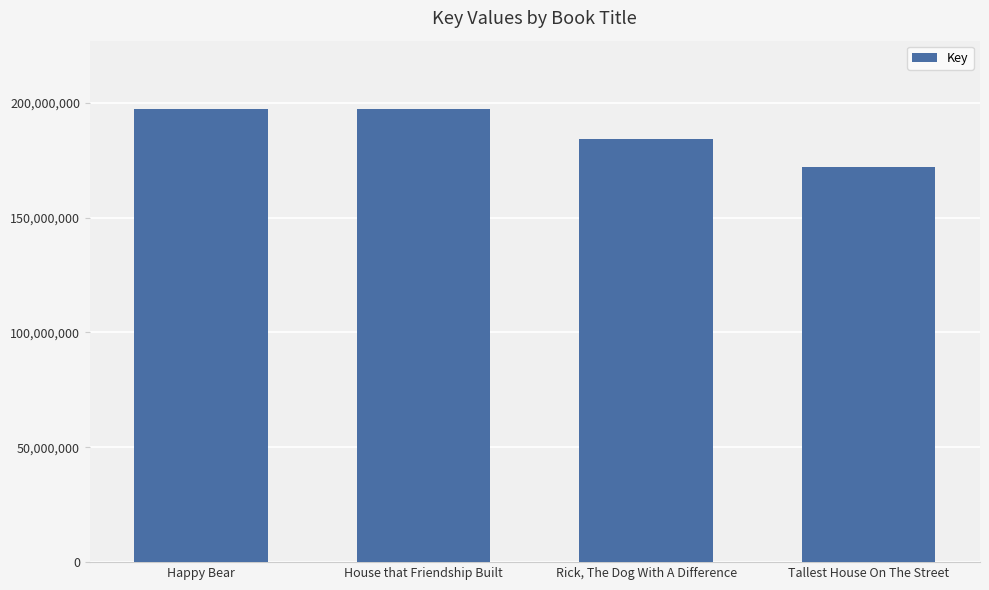

What is the sum of the values at Happy Bear and House that Friendship Built?

394773977